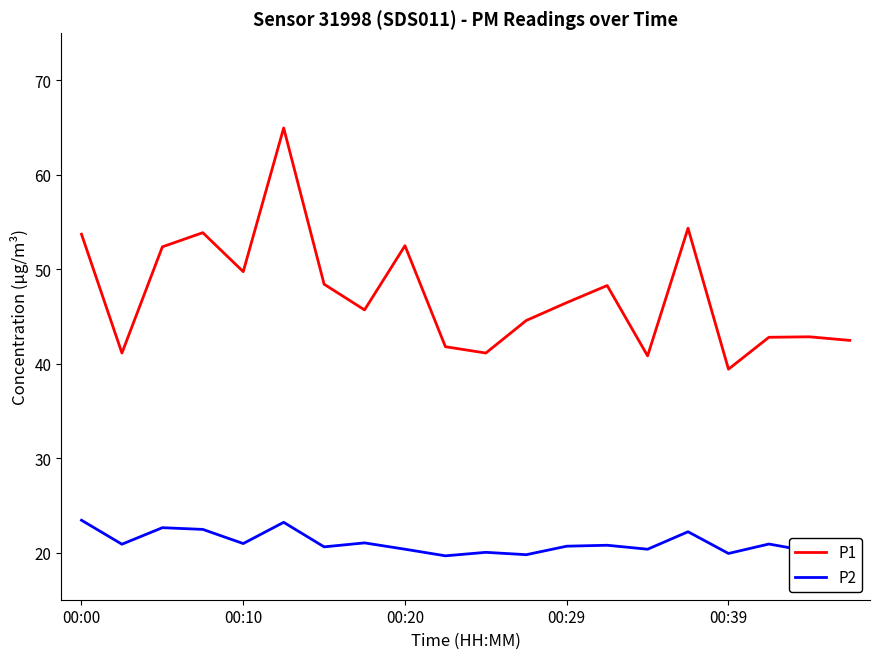

At which label does P1 reach its minimum?

00:39